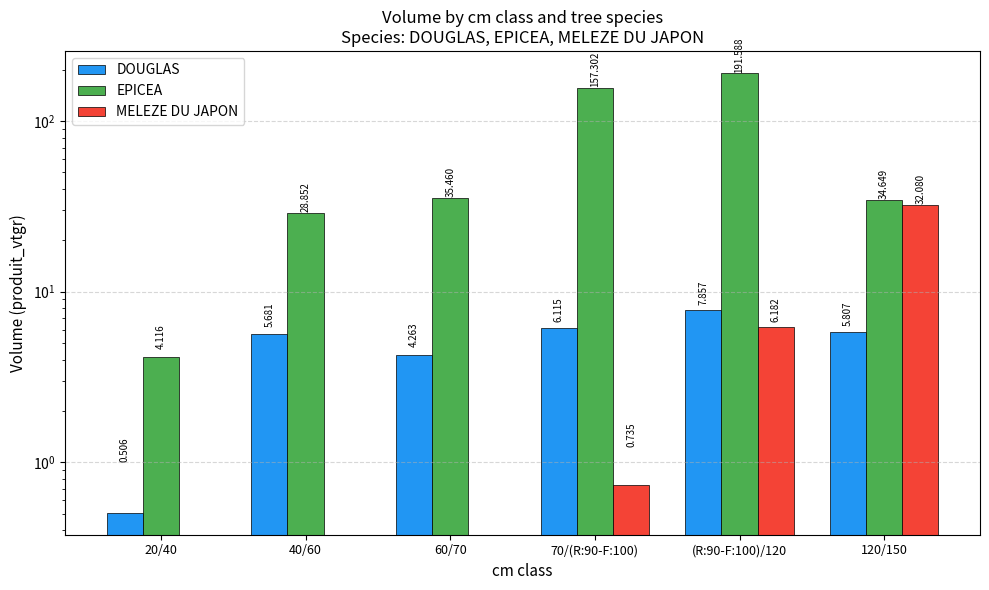

What is the lowest value of the EPICEA series?

4.1